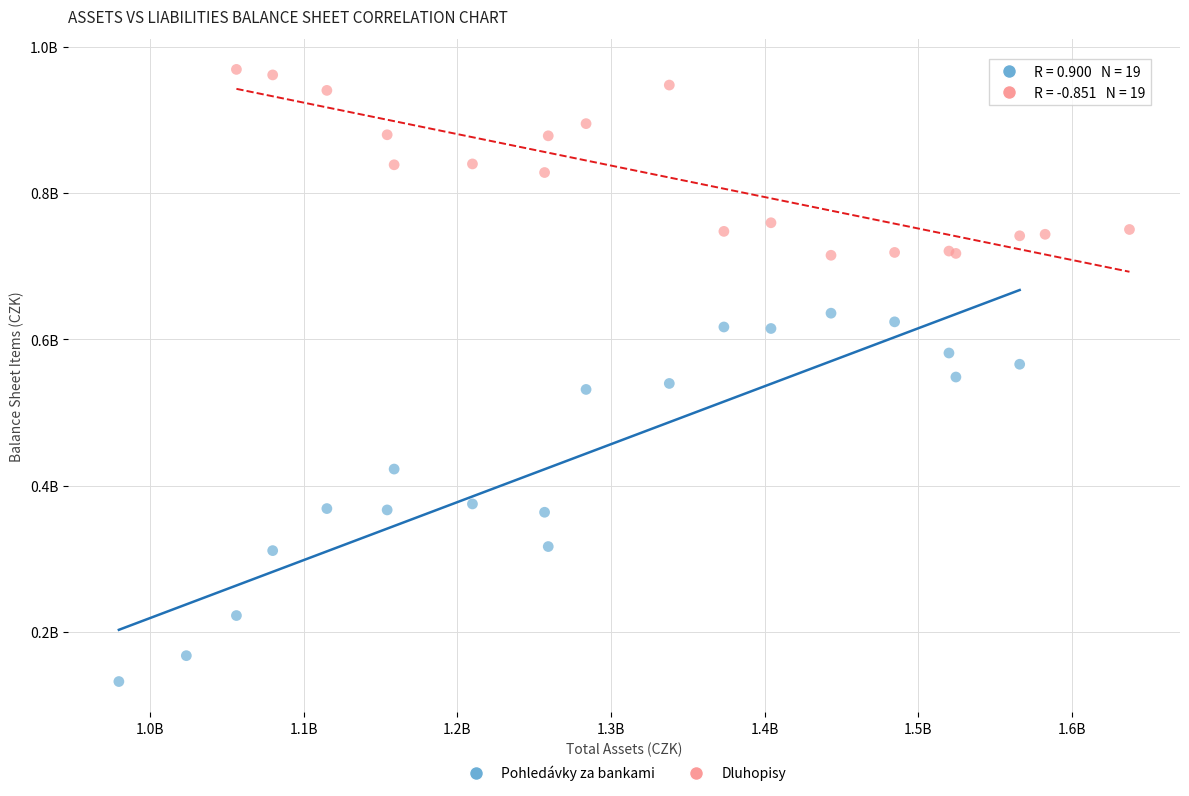

What are all the series names shown in the legend?

Pohledávky za bankami, Dluhopisy